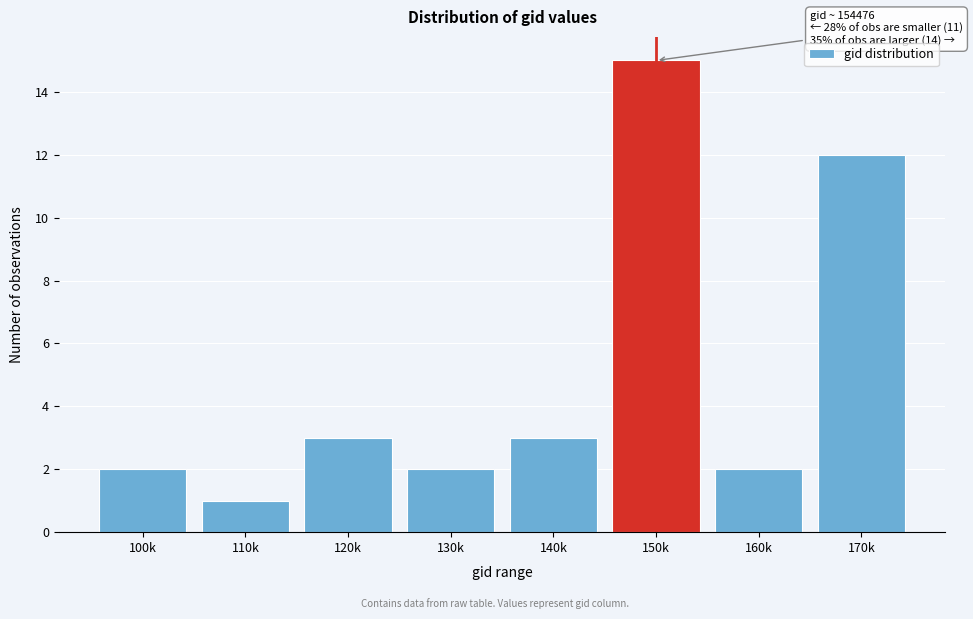

Reading right to left, what are all the values shown in this chart?

12	2	15	3	2	3	1	2